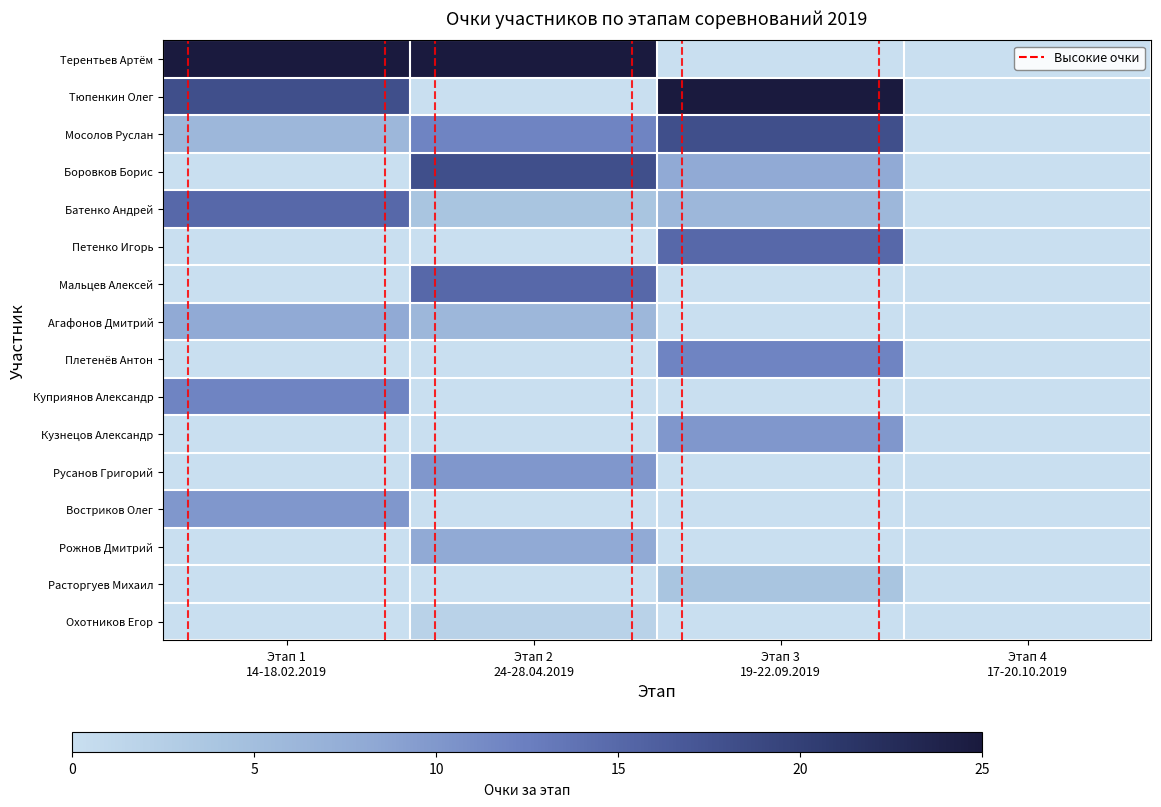

Reading left to right, list all the values displayed in this chart.

Терентьев Артём: Этап 1
14-18.02.2019=1.0	Этап 2
24-28.04.2019=1.0	Этап 3
19-22.09.2019=0.0	Этап 4
17-20.10.2019=0.0
Тюпенкин Олег: Этап 1
14-18.02.2019=0.7	Этап 2
24-28.04.2019=0.0	Этап 3
19-22.09.2019=1.0	Этап 4
17-20.10.2019=0.0
Мосолов Руслан: Этап 1
14-18.02.2019=0.2	Этап 2
24-28.04.2019=0.5	Этап 3
19-22.09.2019=0.7	Этап 4
17-20.10.2019=0.0
Боровков Борис: Этап 1
14-18.02.2019=0.0	Этап 2
24-28.04.2019=0.7	Этап 3
19-22.09.2019=0.3	Этап 4
17-20.10.2019=0.0
Батенко Андрей: Этап 1
14-18.02.2019=0.6	Этап 2
24-28.04.2019=0.2	Этап 3
19-22.09.2019=0.2	Этап 4
17-20.10.2019=0.0
Петенко Игорь: Этап 1
14-18.02.2019=0.0	Этап 2
24-28.04.2019=0.0	Этап 3
19-22.09.2019=0.6	Этап 4
17-20.10.2019=0.0
Мальцев Алексей: Этап 1
14-18.02.2019=0.0	Этап 2
24-28.04.2019=0.6	Этап 3
19-22.09.2019=0.0	Этап 4
17-20.10.2019=0.0
Агафонов Дмитрий: Этап 1
14-18.02.2019=0.3	Этап 2
24-28.04.2019=0.2	Этап 3
19-22.09.2019=0.0	Этап 4
17-20.10.2019=0.0
Плетенёв Антон: Этап 1
14-18.02.2019=0.0	Этап 2
24-28.04.2019=0.0	Этап 3
19-22.09.2019=0.5	Этап 4
17-20.10.2019=0.0
Куприянов Александр: Этап 1
14-18.02.2019=0.5	Этап 2
24-28.04.2019=0.0	Этап 3
19-22.09.2019=0.0	Этап 4
17-20.10.2019=0.0
Кузнецов Александр: Этап 1
14-18.02.2019=0.0	Этап 2
24-28.04.2019=0.0	Этап 3
19-22.09.2019=0.4	Этап 4
17-20.10.2019=0.0
Русанов Григорий: Этап 1
14-18.02.2019=0.0	Этап 2
24-28.04.2019=0.4	Этап 3
19-22.09.2019=0.0	Этап 4
17-20.10.2019=0.0
Востриков Олег: Этап 1
14-18.02.2019=0.4	Этап 2
24-28.04.2019=0.0	Этап 3
19-22.09.2019=0.0	Этап 4
17-20.10.2019=0.0
Рожнов Дмитрий: Этап 1
14-18.02.2019=0.0	Этап 2
24-28.04.2019=0.3	Этап 3
19-22.09.2019=0.0	Этап 4
17-20.10.2019=0.0
Расторгуев Михаил: Этап 1
14-18.02.2019=0.0	Этап 2
24-28.04.2019=0.0	Этап 3
19-22.09.2019=0.2	Этап 4
17-20.10.2019=0.0
Охотников Егор: Этап 1
14-18.02.2019=0.0	Этап 2
24-28.04.2019=0.1	Этап 3
19-22.09.2019=0.0	Этап 4
17-20.10.2019=0.0